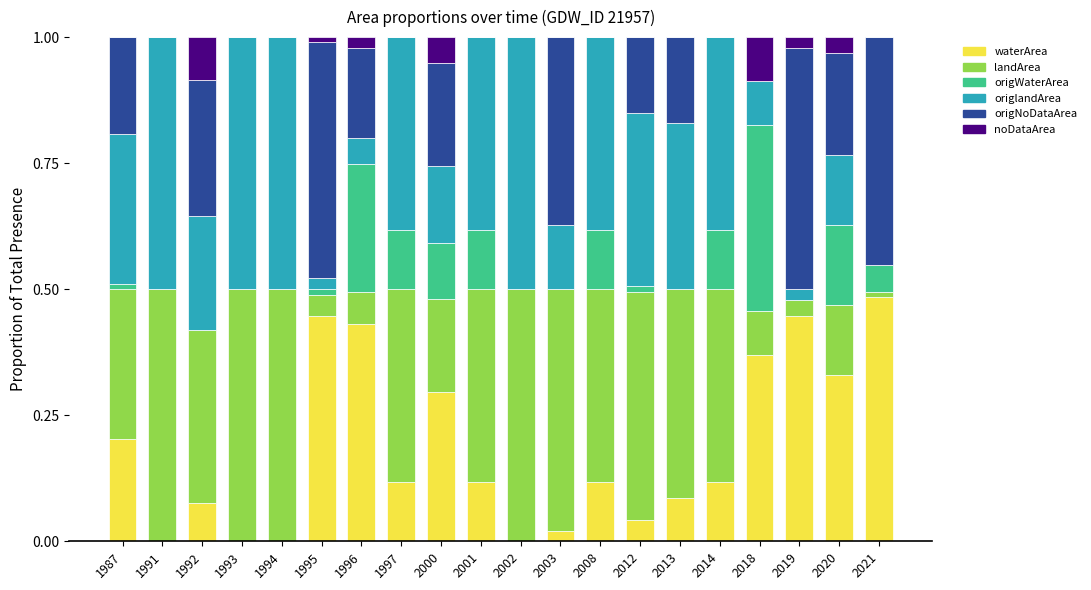

What is the total value across all series at 1993?

1.0